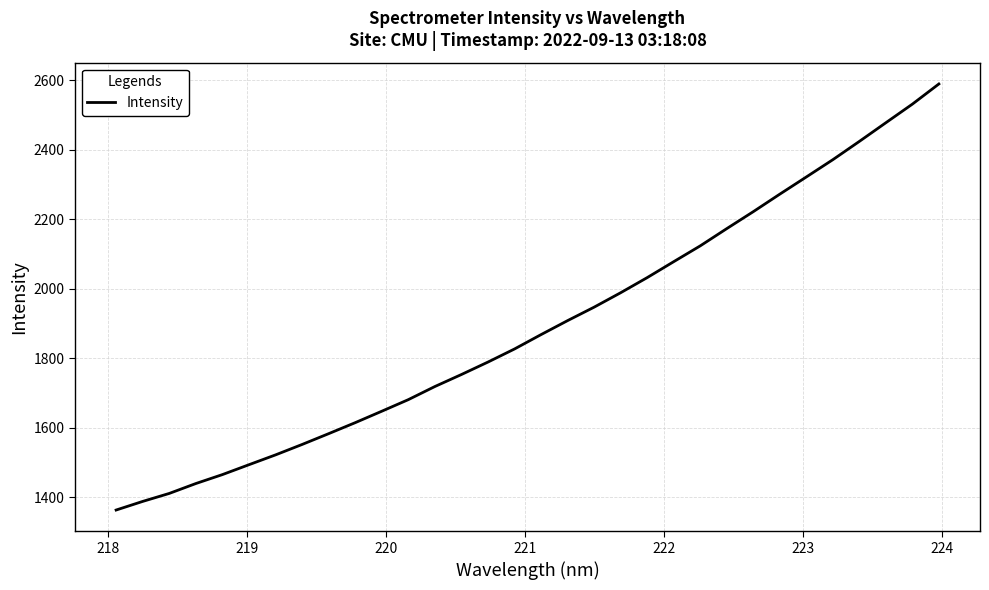

What is the greatest value displayed?

2589.0